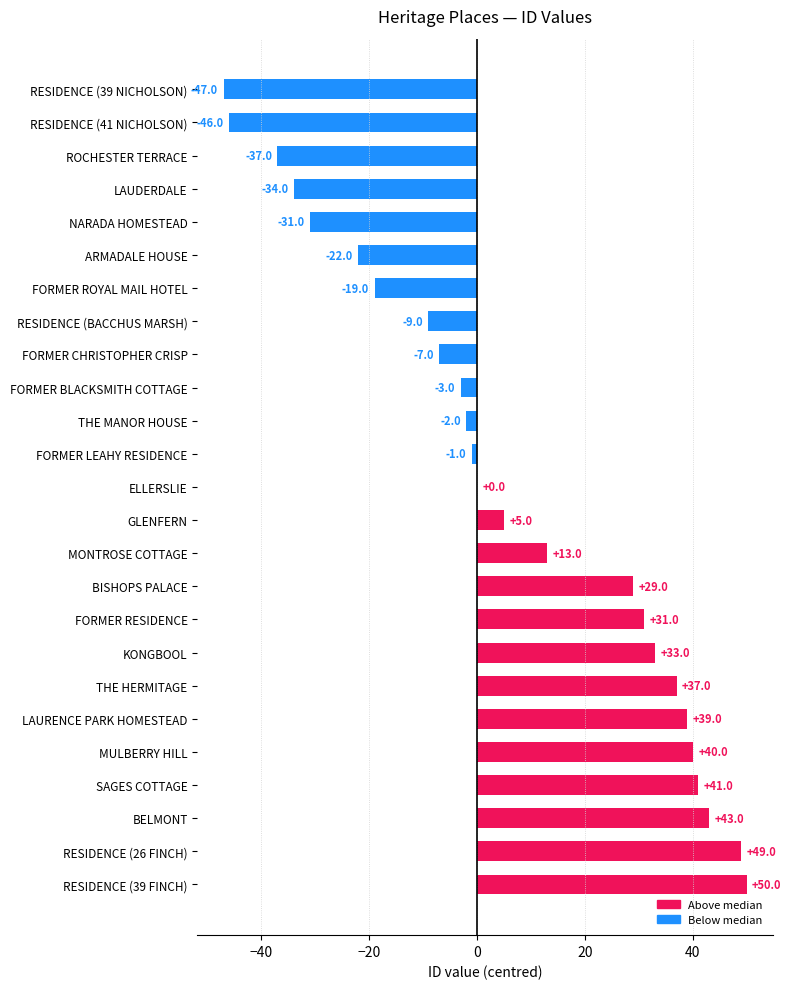

Count the number of categories in the chart.

25